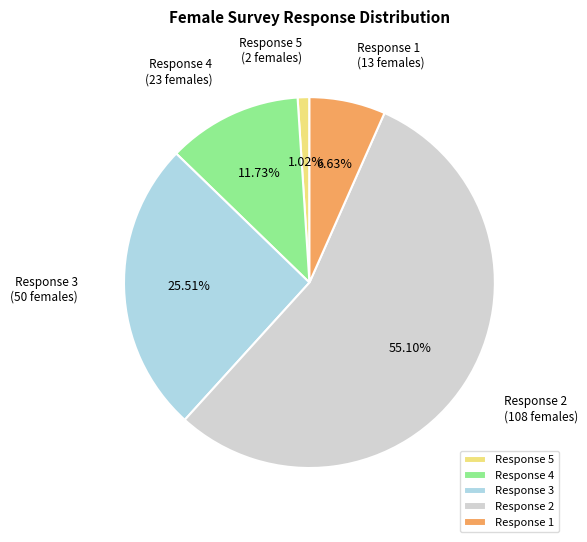

Rank the categories by value from lowest to highest.

Response 5, Response 1, Response 4, Response 3, Response 2